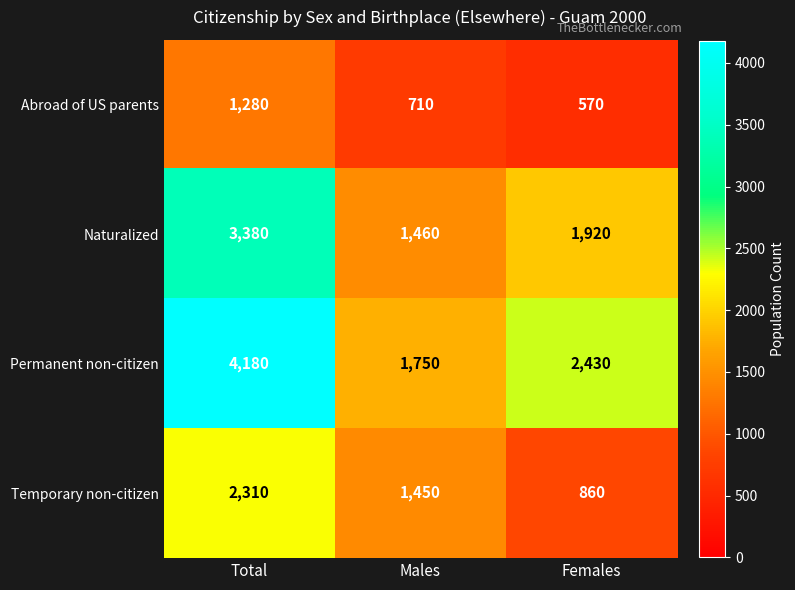

Which series has the widest spread of values?

Permanent non-citizen